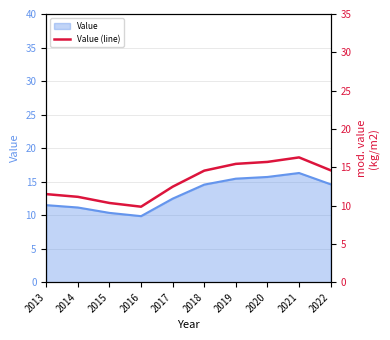

List the labels in order of value, largest first.

2021, 2020, 2019, 2022, 2018, 2017, 2013, 2014, 2015, 2016